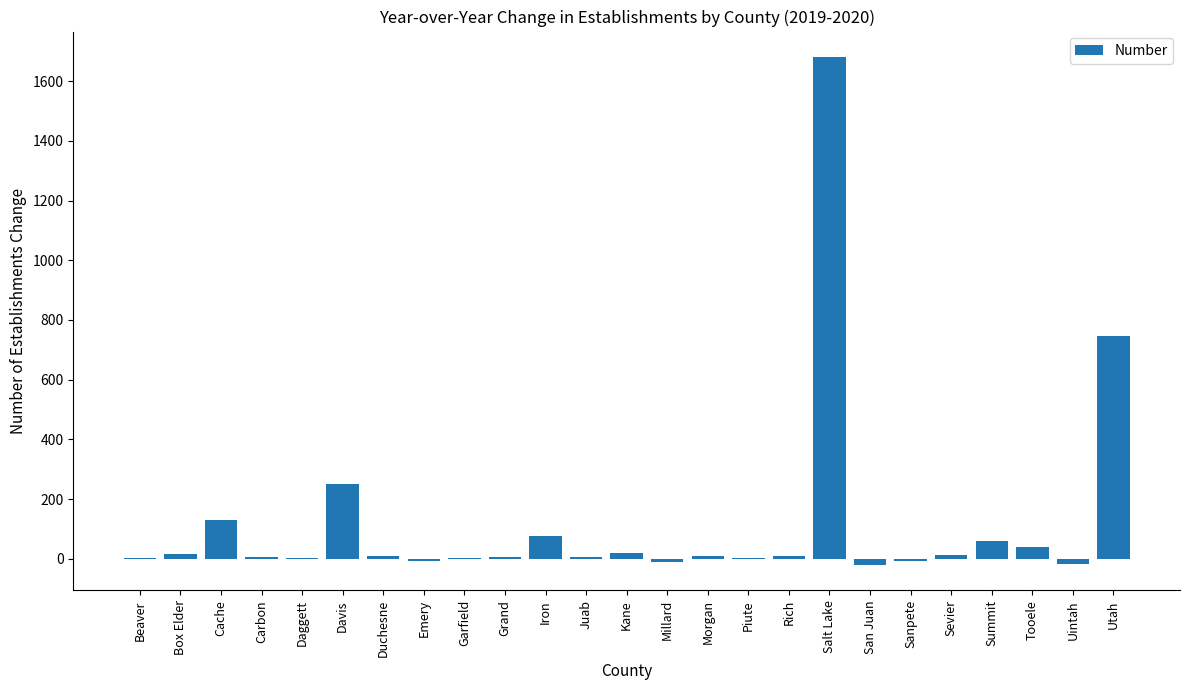

Where is the data nearest to the value 830?

Utah